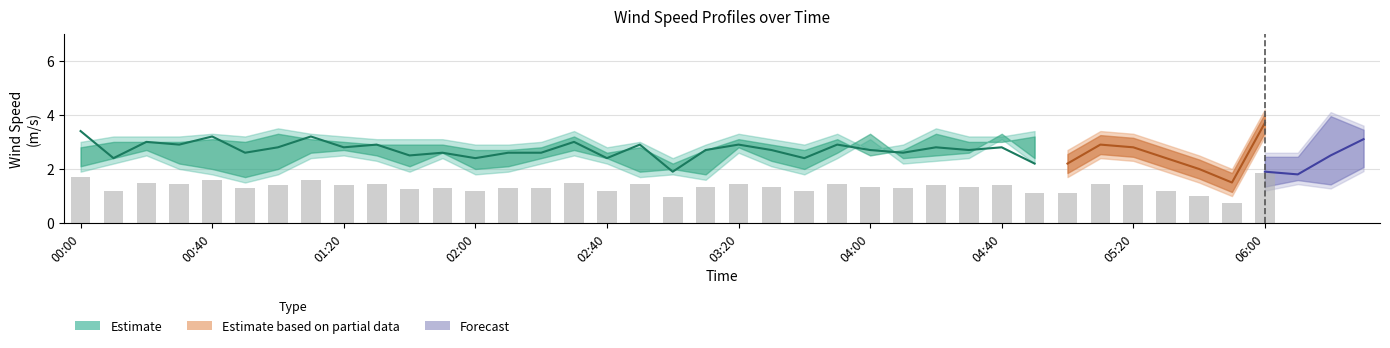

Count the number of categories in the chart.

40